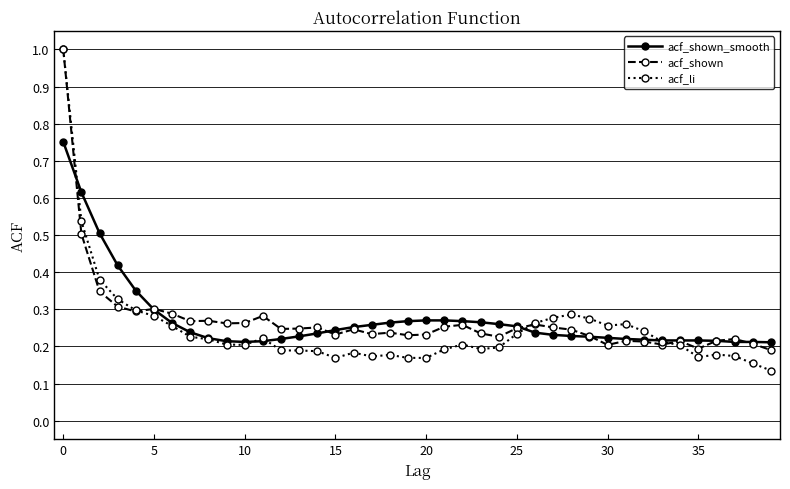

True or false: acf_shown has more than 2 interior local peaks.

True